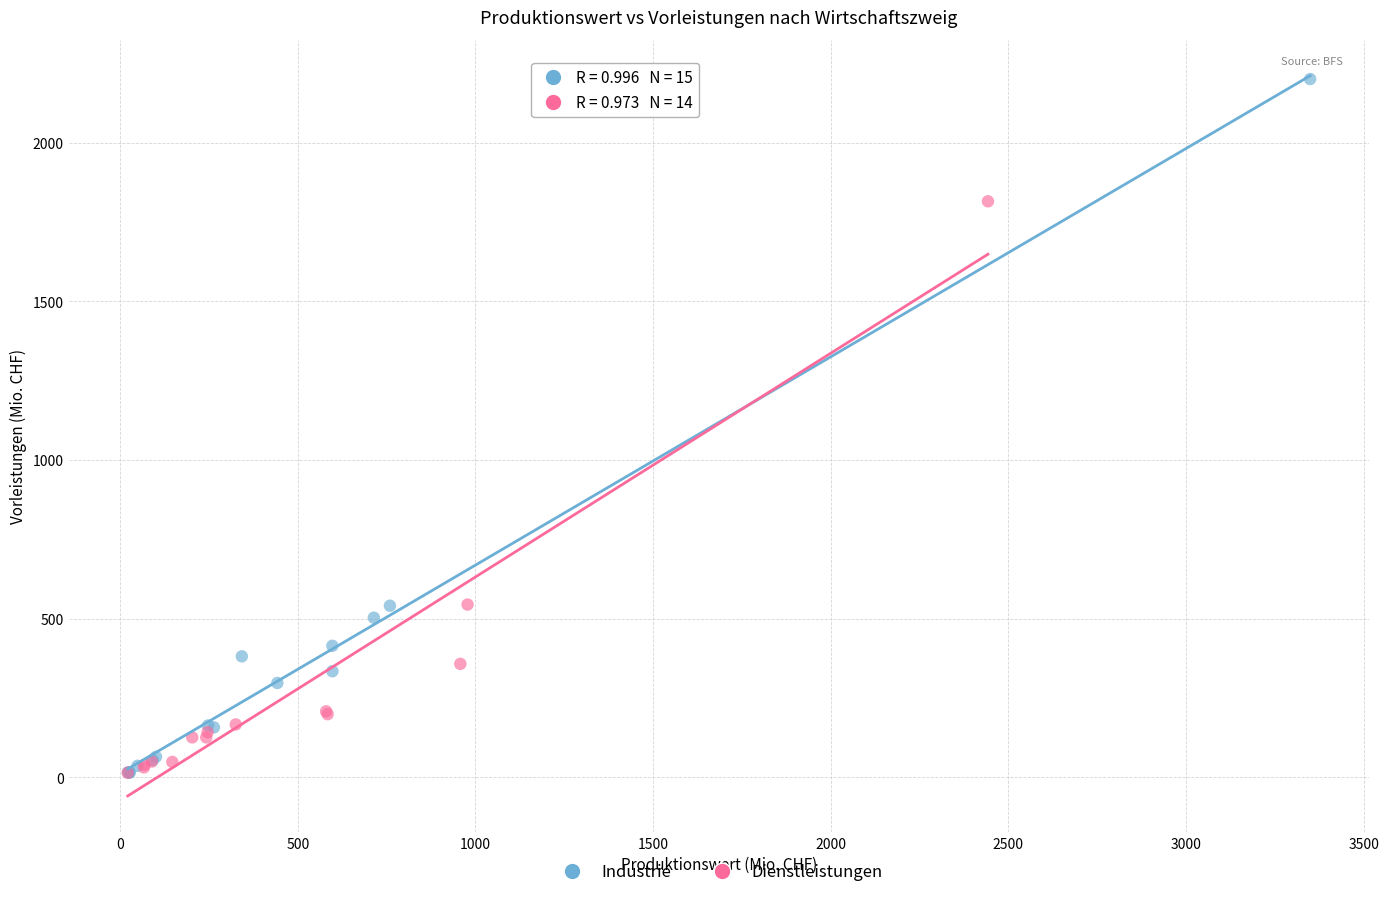

Which series has the widest spread of Y values?

Industrie